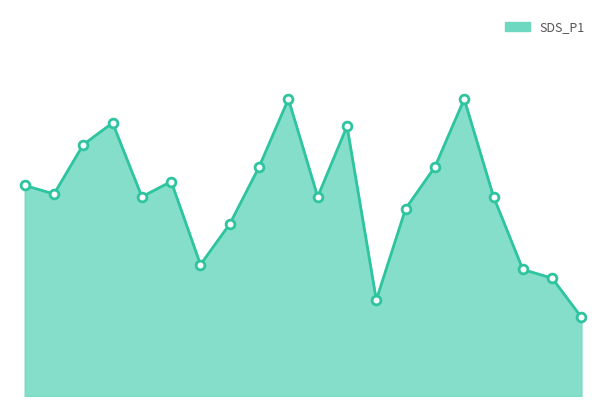

How many lines are shown in the chart?

1